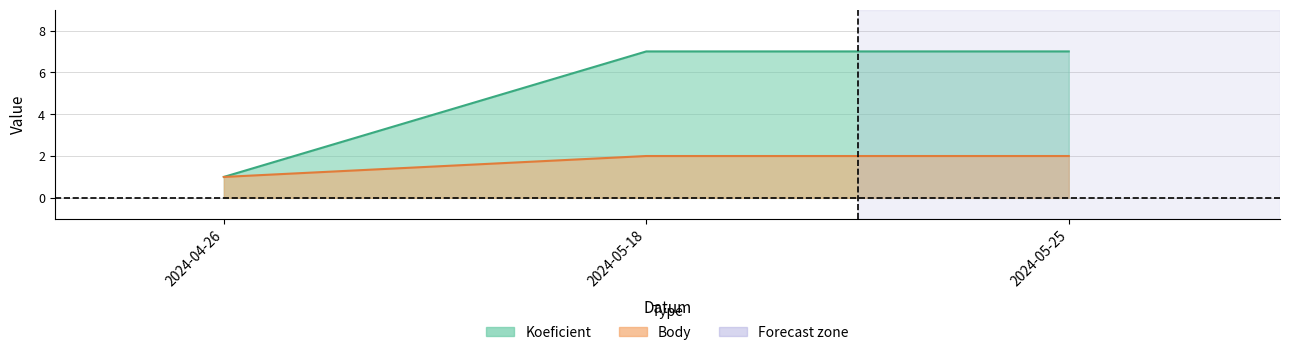

At how many categories does at least one series exceed 3?

2